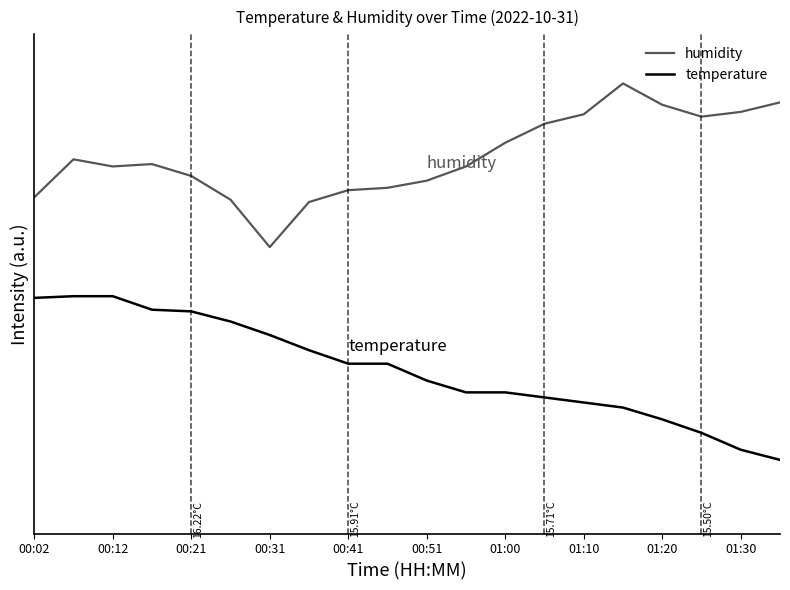

At how many categories does at least one series exceed 1?

20